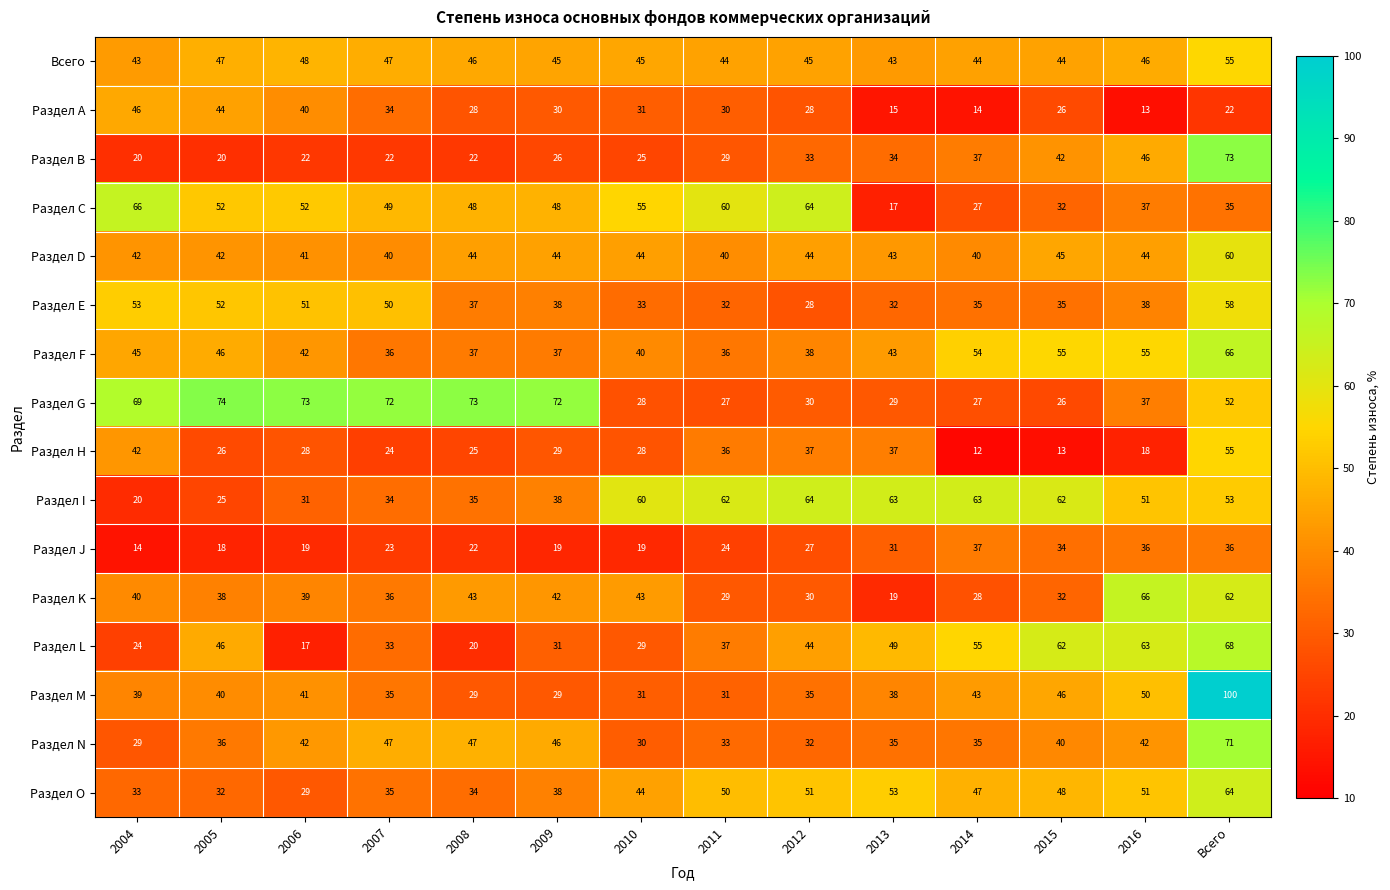

True or false: Раздел А has a value of 26 at 2015.

True